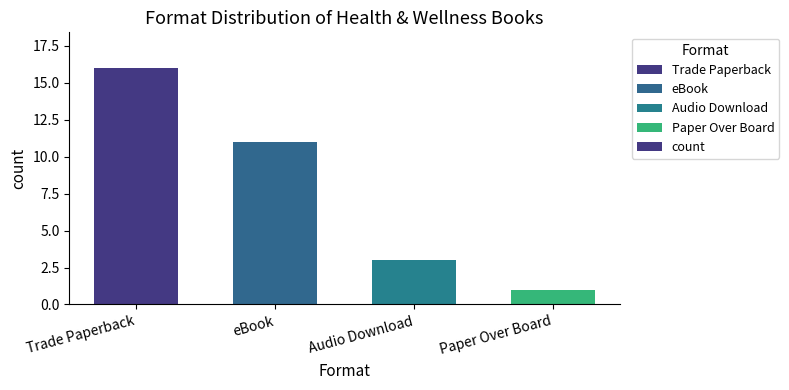

What is the label of the 2nd bar from the right?

Audio Download